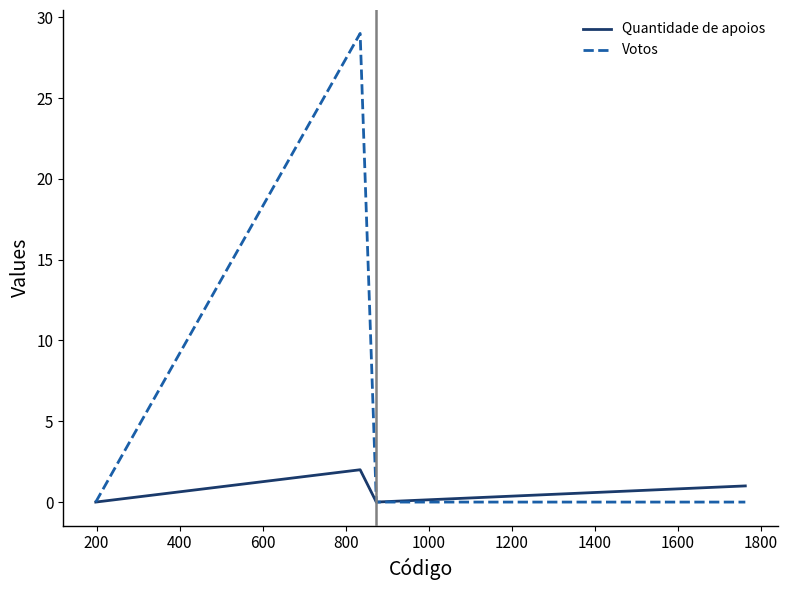

Rank the series by their maximum value, from lowest to highest.

Quantidade de apoios, Votos